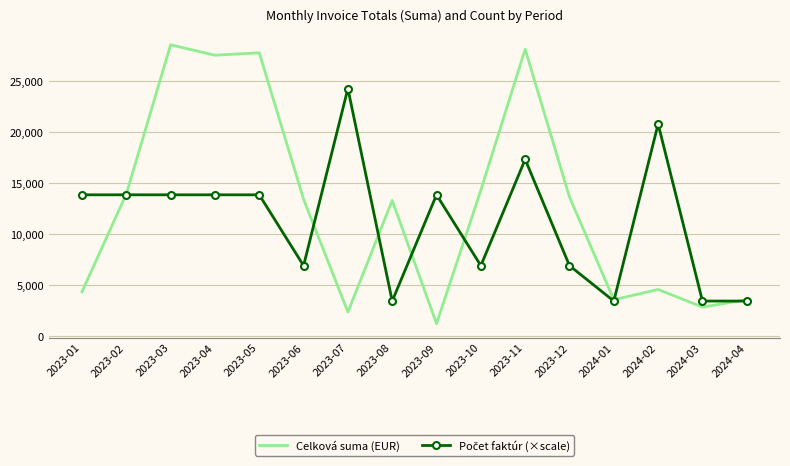

Which series changed the most between 2023-05 and 2023-07?

Celková suma (EUR)